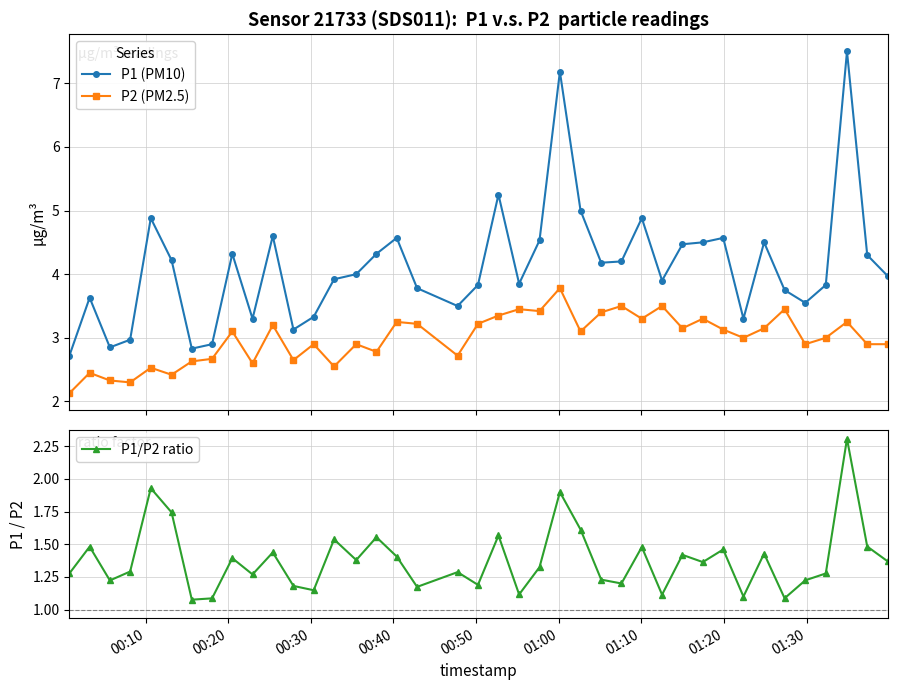

True or false: P2 (PM2.5) and P1 (PM10) intersect in this chart.

False